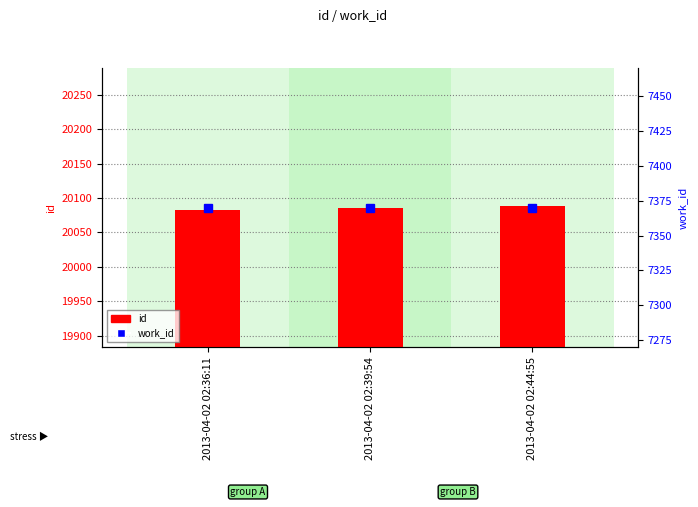

Is it true that work_id equals 2134 at 2013-04-02 02:39:54?

False